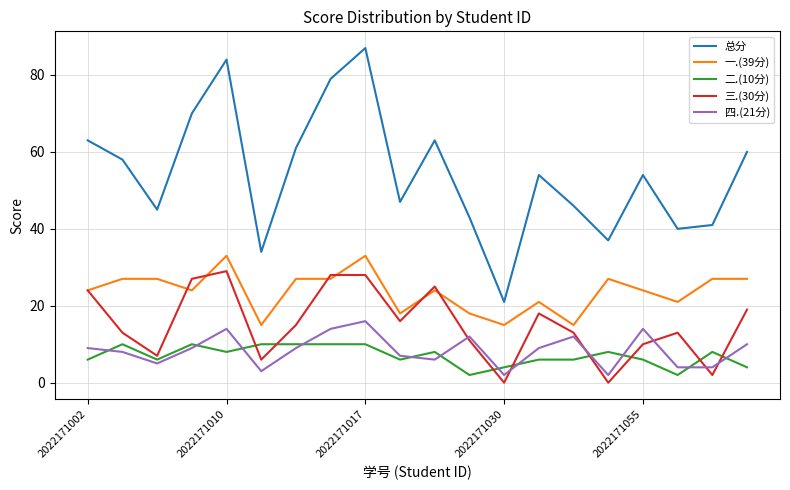

List the series in order of their peak value, highest first.

总分, 一.(39分), 三.(30分), 四.(21分), 二.(10分)